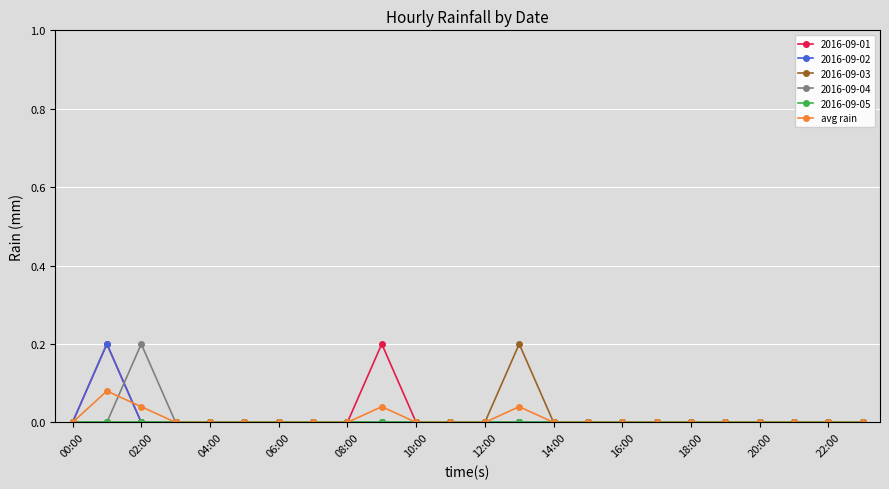

How many distinct data groups are displayed?

6